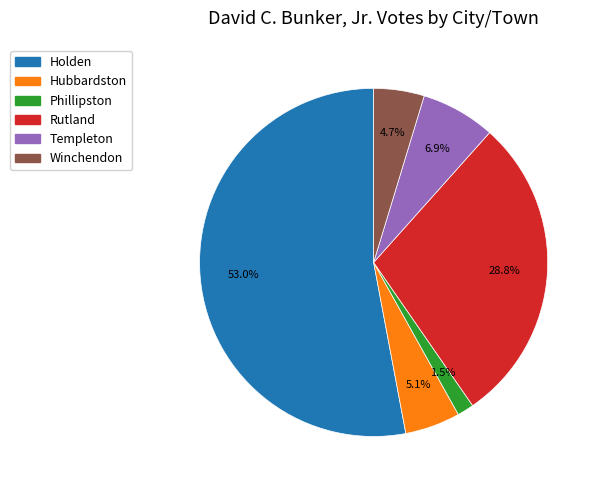

How many slices are in this pie chart?

6